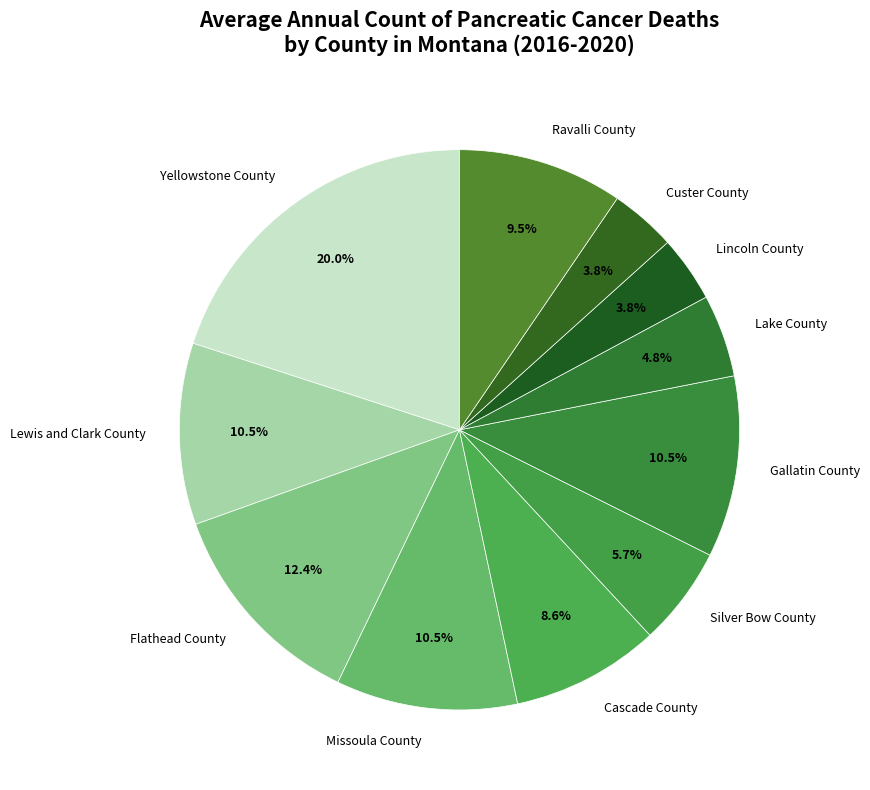

Count the number of slices in the pie.

11